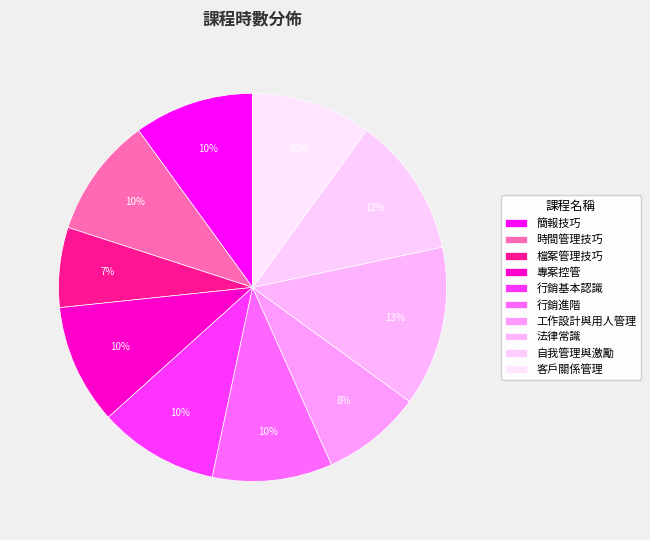

Does any single category account for the majority?

No